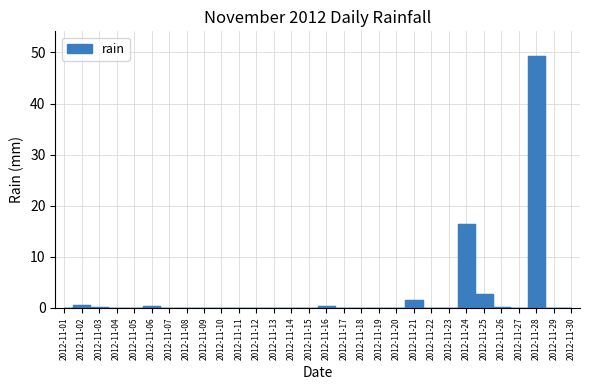

Reading left to right, list all the values displayed in this chart.

2012-11-01=0.0	2012-11-02=0.6	2012-11-03=0.2	2012-11-04=0.0	2012-11-05=0.0	2012-11-06=0.4	2012-11-07=0.0	2012-11-08=0.0	2012-11-09=0.0	2012-11-10=0.0	2012-11-11=0.0	2012-11-12=0.0	2012-11-13=0.0	2012-11-14=0.0	2012-11-15=0.0	2012-11-16=0.4	2012-11-17=0.0	2012-11-18=0.0	2012-11-19=0.0	2012-11-20=0.0	2012-11-21=1.6	2012-11-22=0.0	2012-11-23=0.0	2012-11-24=16.4	2012-11-25=2.8	2012-11-26=0.2	2012-11-27=0.0	2012-11-28=49.2	2012-11-29=0.0	2012-11-30=0.0